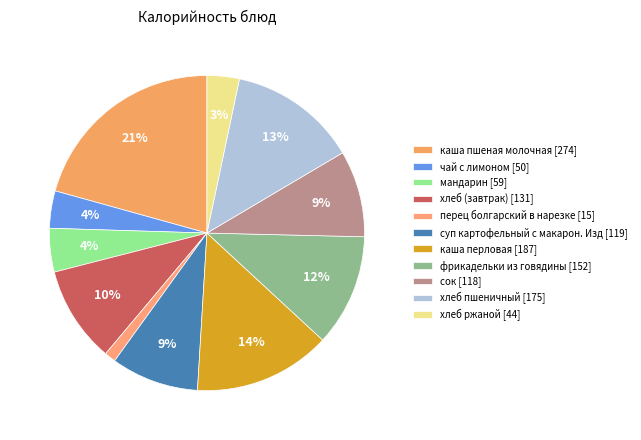

Count the number of slices in the pie.

11